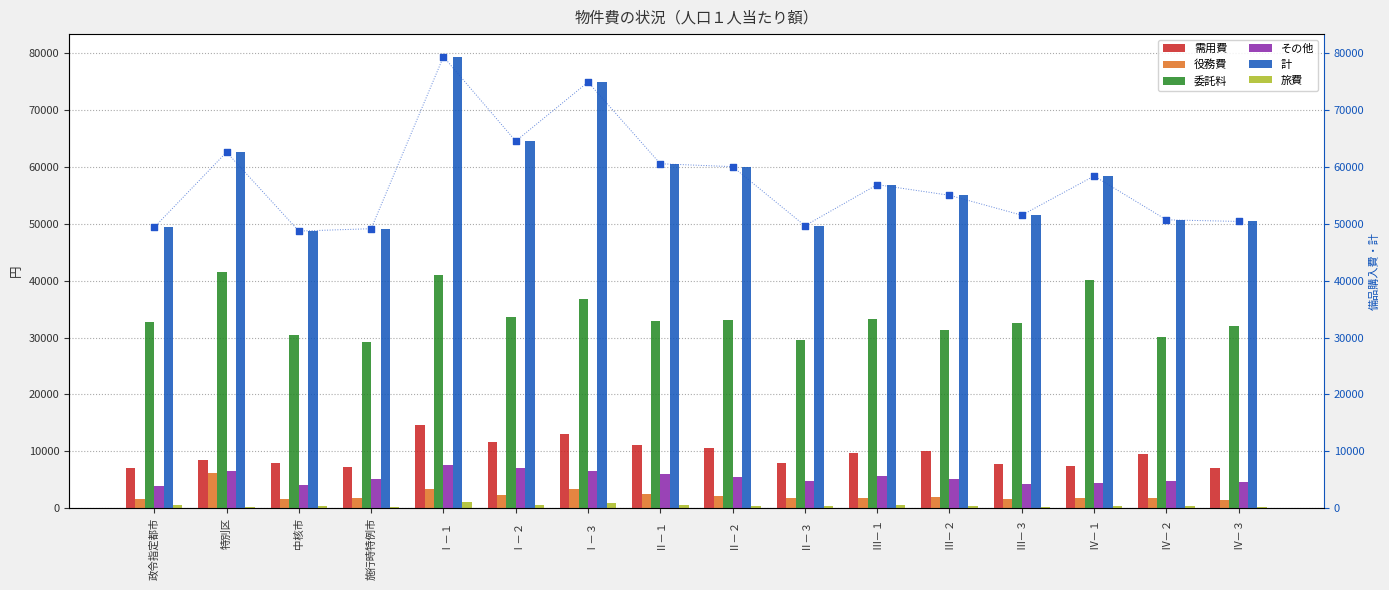

At how many categories does at least one series exceed 27388?

16